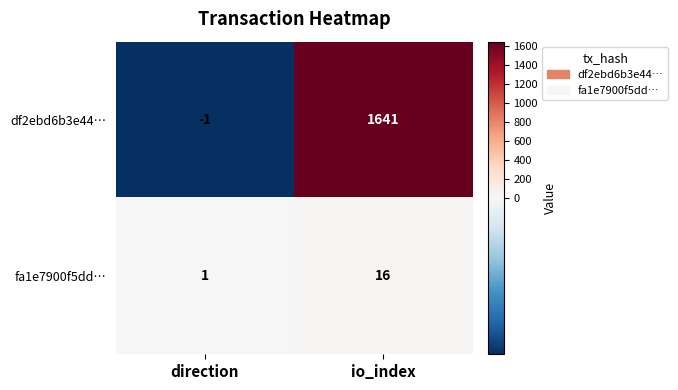

Is it true that df2ebd6b3e44… equals 997 at io_index?

False